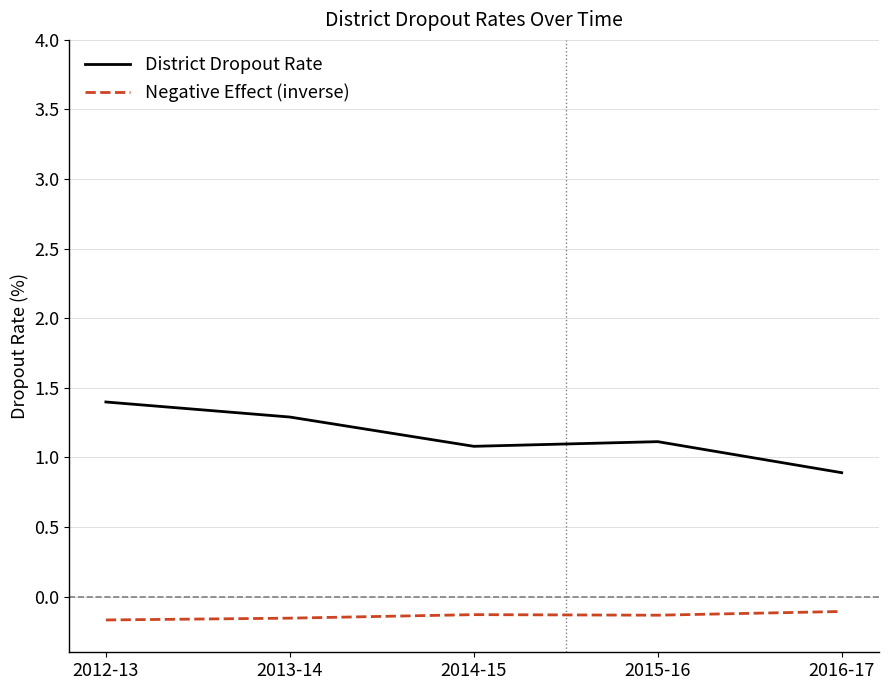

What is the lowest value of the District Dropout Rate series?

0.9